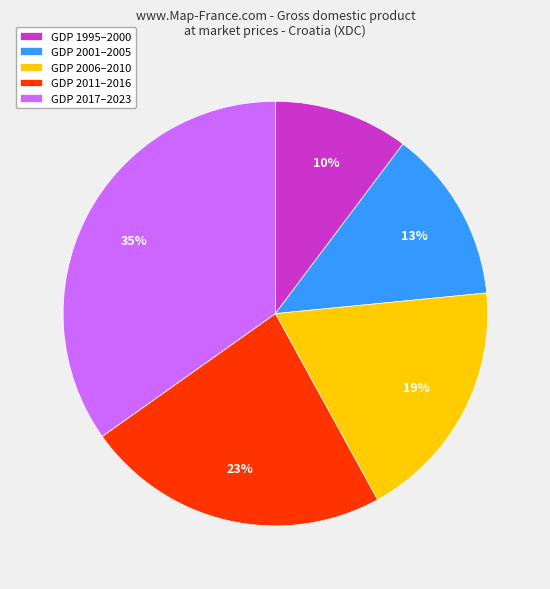

What percentage is the GDP 2017–2023 slice, to the nearest percent?

35%